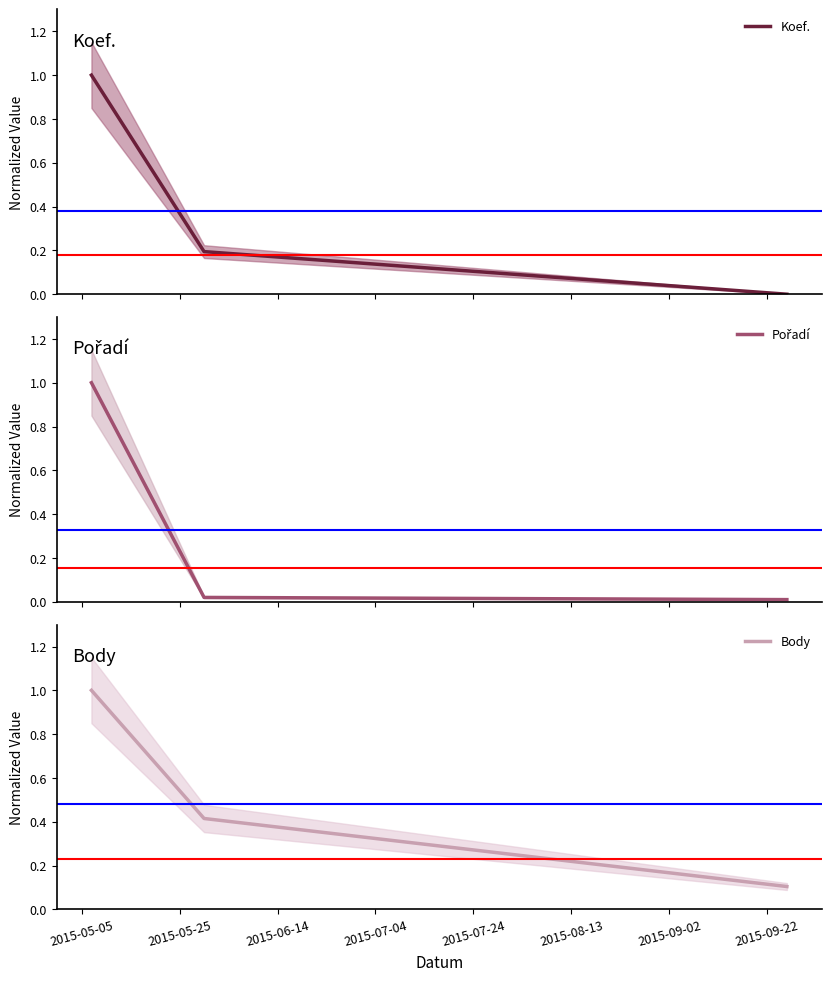

Which series has the widest spread of values?

Koef.